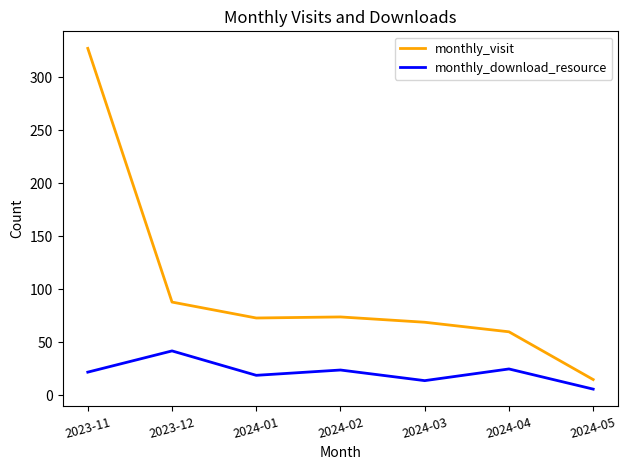

At which category is the sum across all series the highest?

2023-11